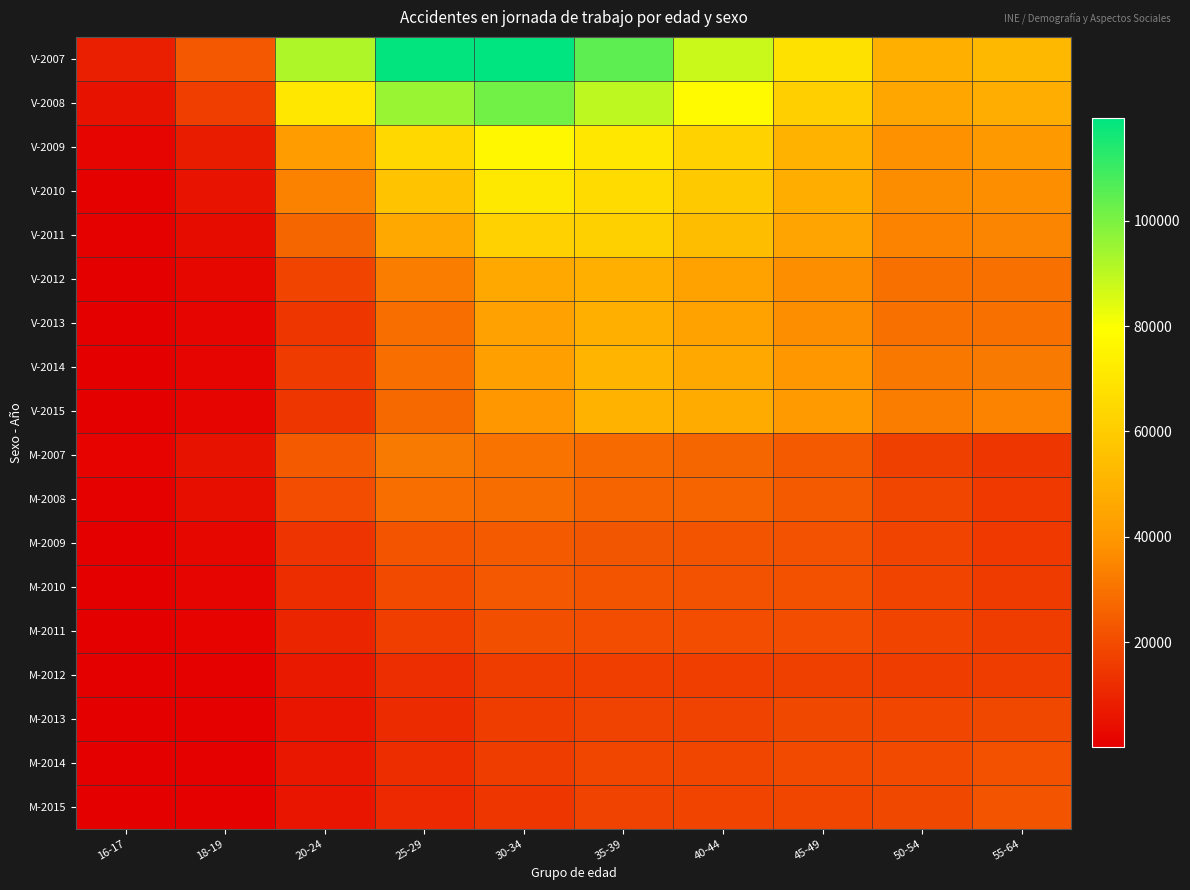

Between 25-29 and 50-54, which series saw the biggest shift?

V-2007